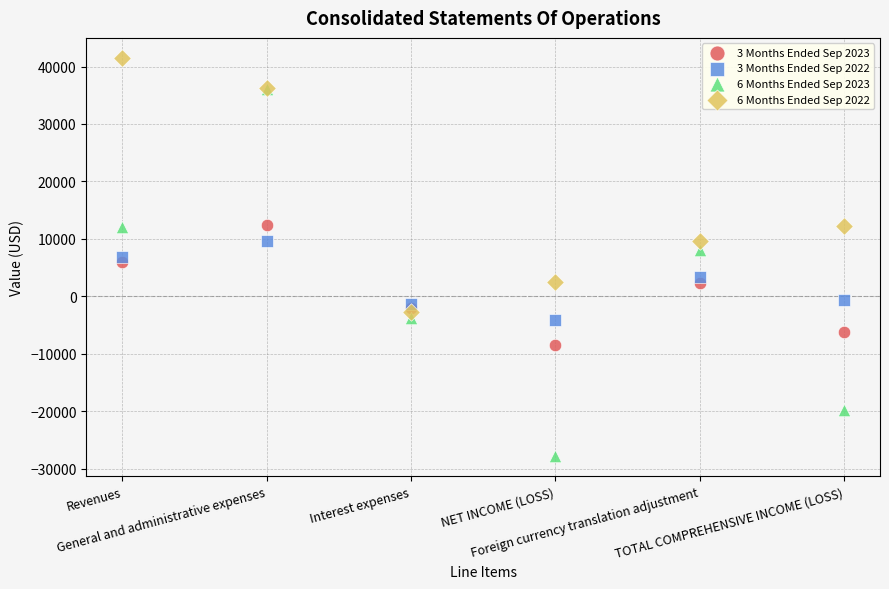

What are all the series names shown in the legend?

3 Months Ended Sep 2023, 3 Months Ended Sep 2022, 6 Months Ended Sep 2023, 6 Months Ended Sep 2022